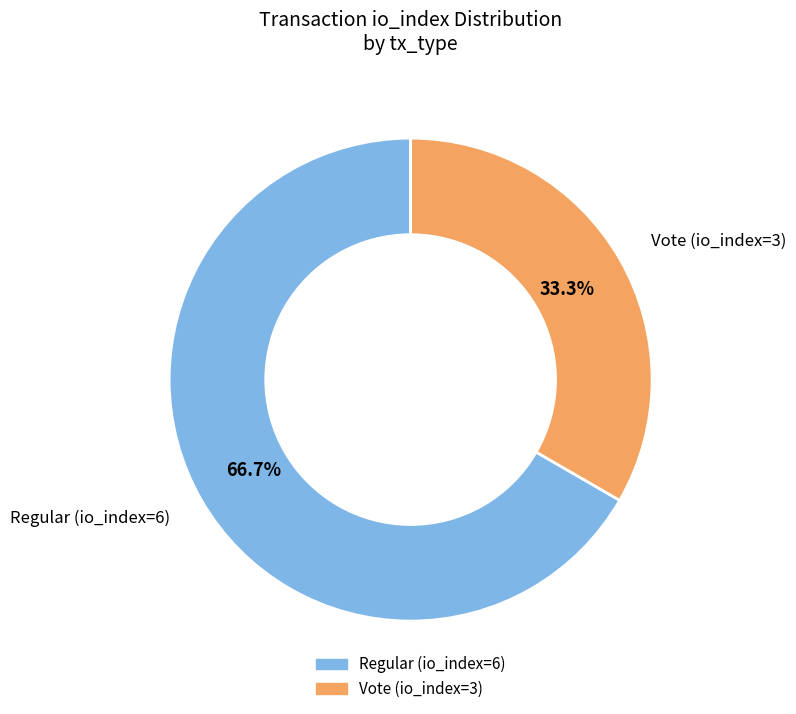

What is the majority slice?

Regular (io_index=6)